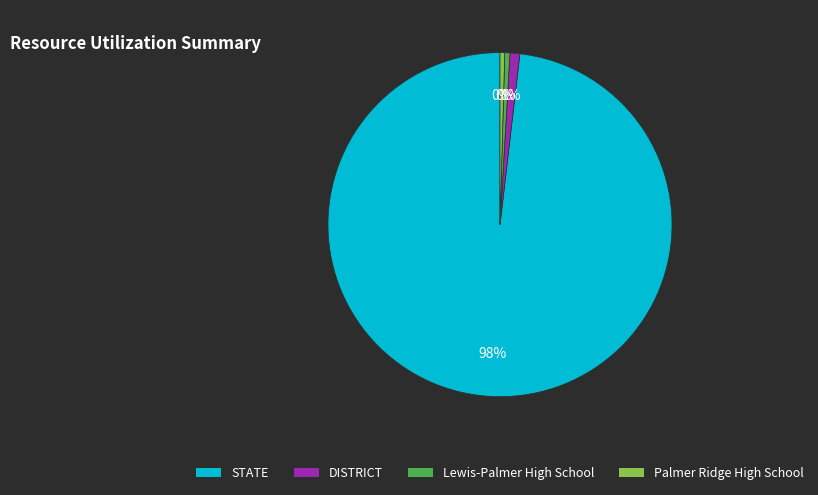

Which category has the biggest portion of the pie?

STATE